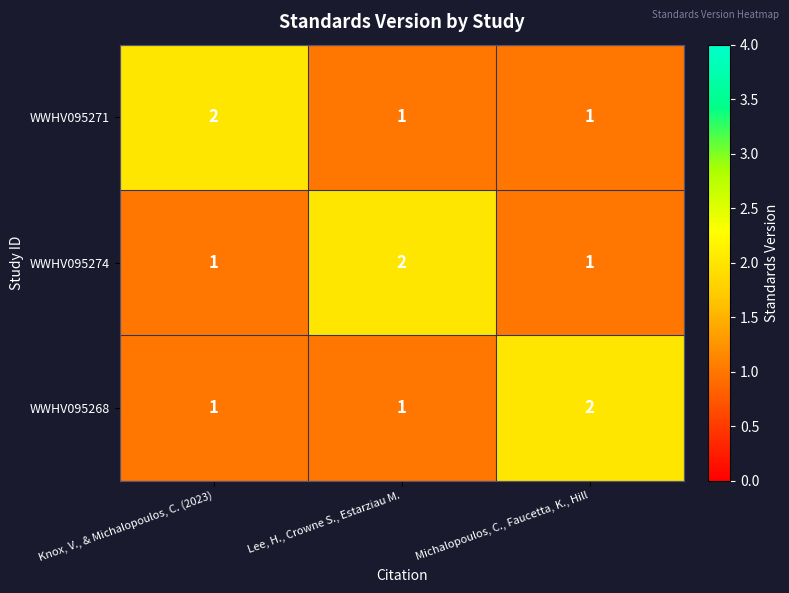

Reading left to right, transcribe all the data shown in this chart.

WWHV095271: 2	1	1
WWHV095274: 1	2	1
WWHV095268: 1	1	2